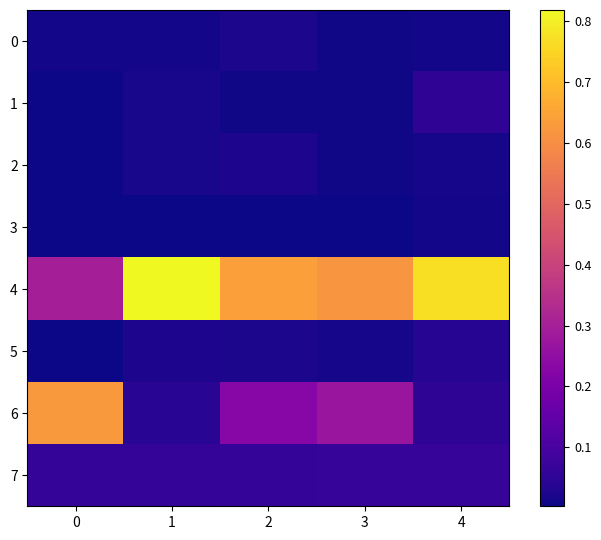

Which series changed the most between 2 and 4?

6